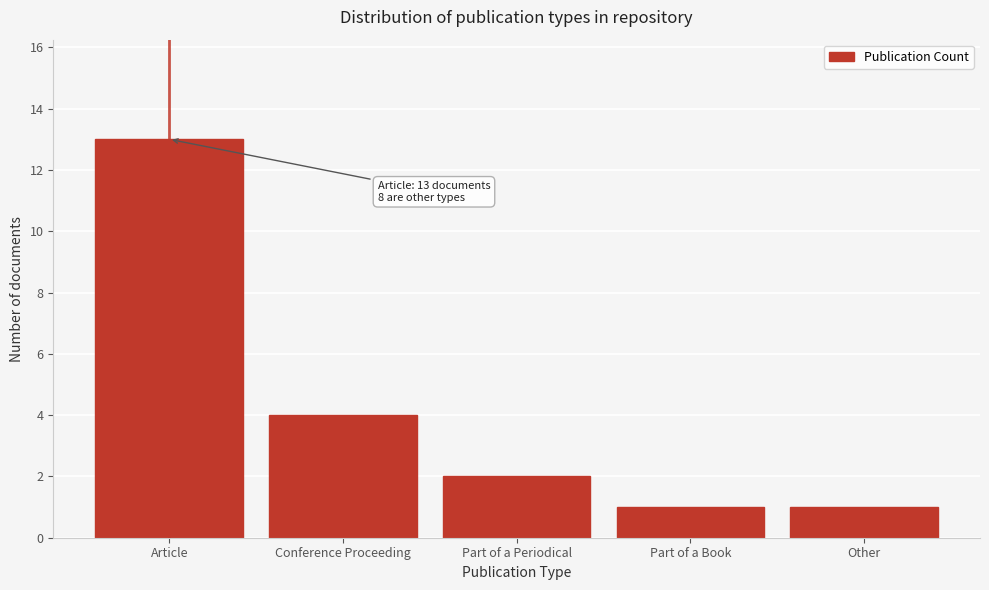

Reading right to left, list all the values displayed in this chart.

1	1	2	4	13